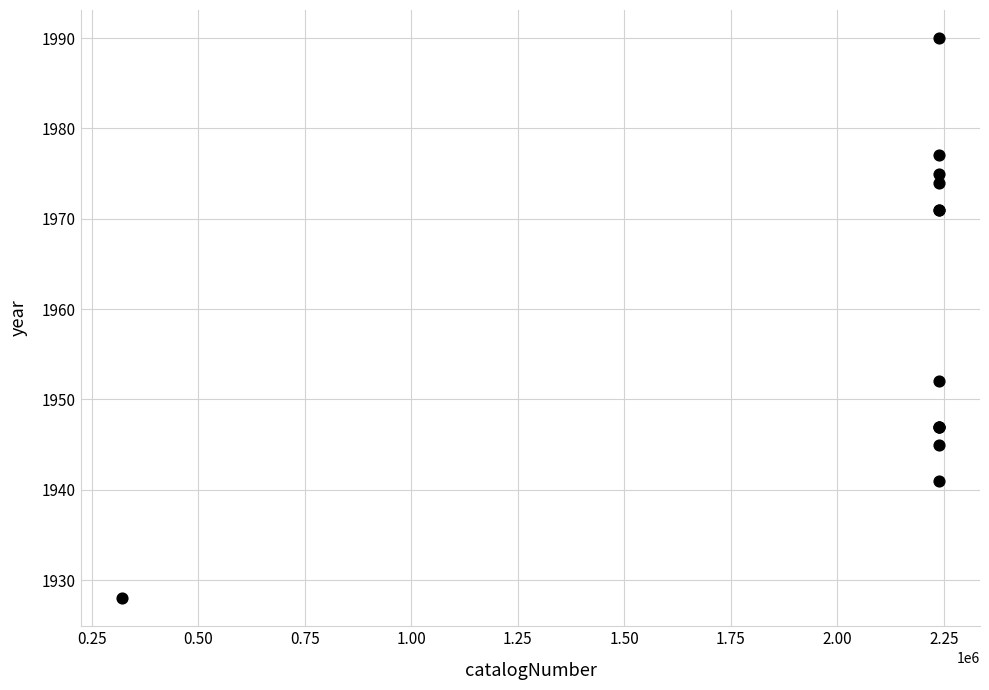

What Y value in the scatter plot is closest to 1959?

1952